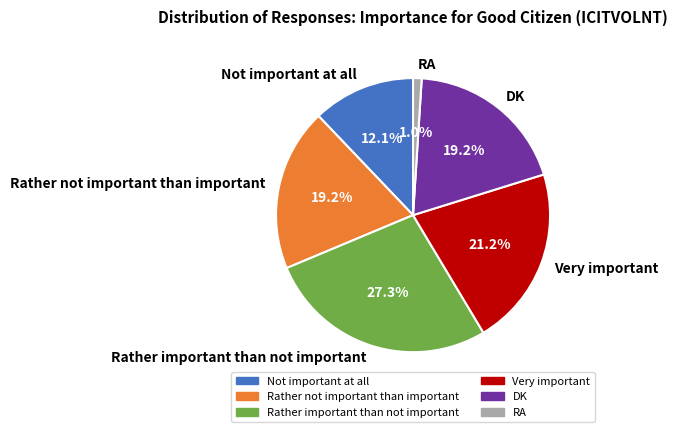

Approximately how many times larger is the value at Rather important than not important compared to Very important?

1.3